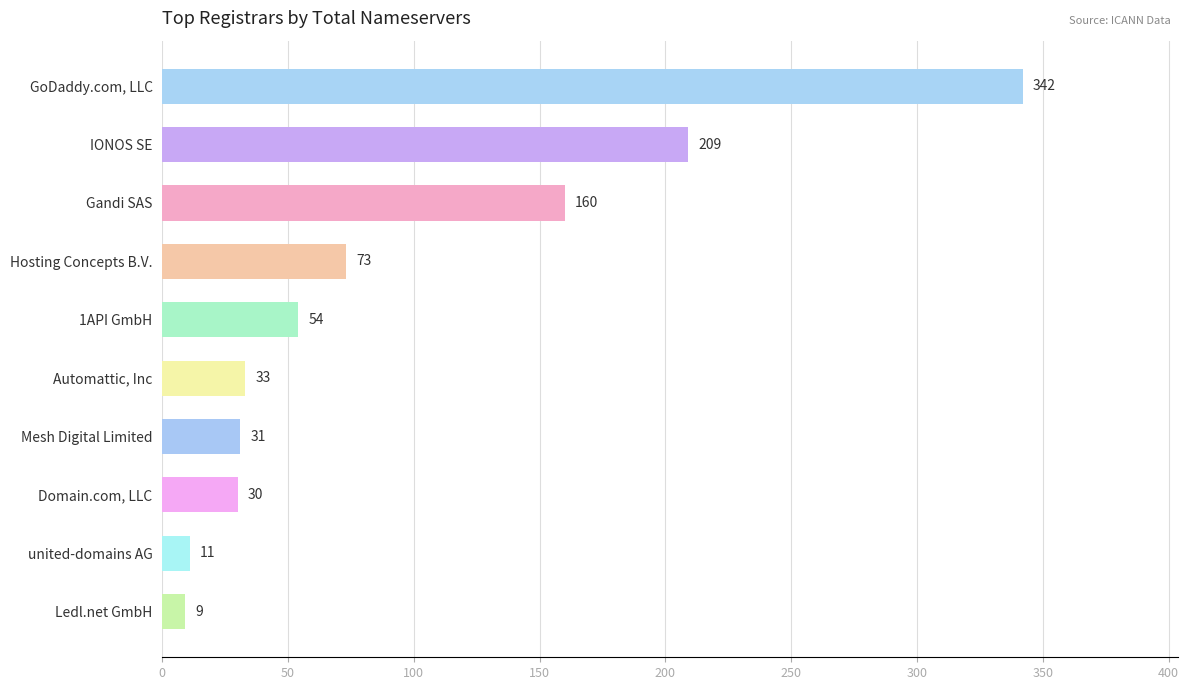

Rank the categories by value from lowest to highest.

Ledl.net GmbH, united-domains AG, Domain.com, LLC, Mesh Digital Limited, Automattic, Inc, 1API GmbH, Hosting Concepts B.V., Gandi SAS, IONOS SE, GoDaddy.com, LLC